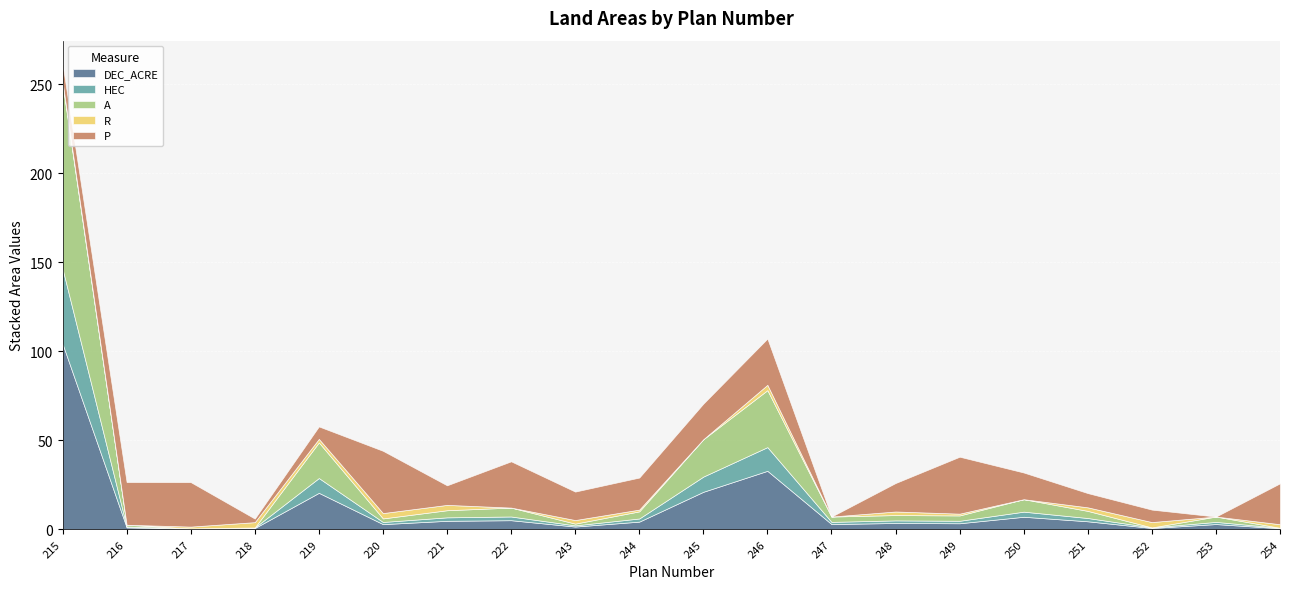

Rank the series at 219 from lowest to highest value.

R, P, HEC, A, DEC_ACRE